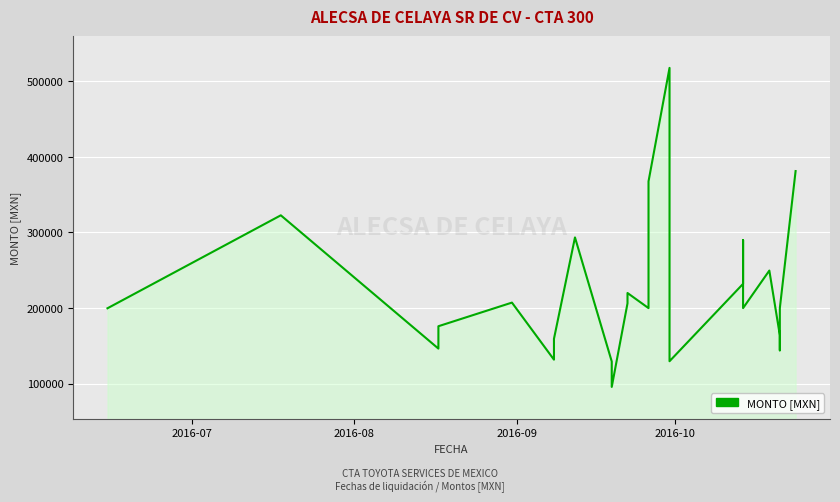

Which label corresponds to the smallest value in the chart?

2016-09-19